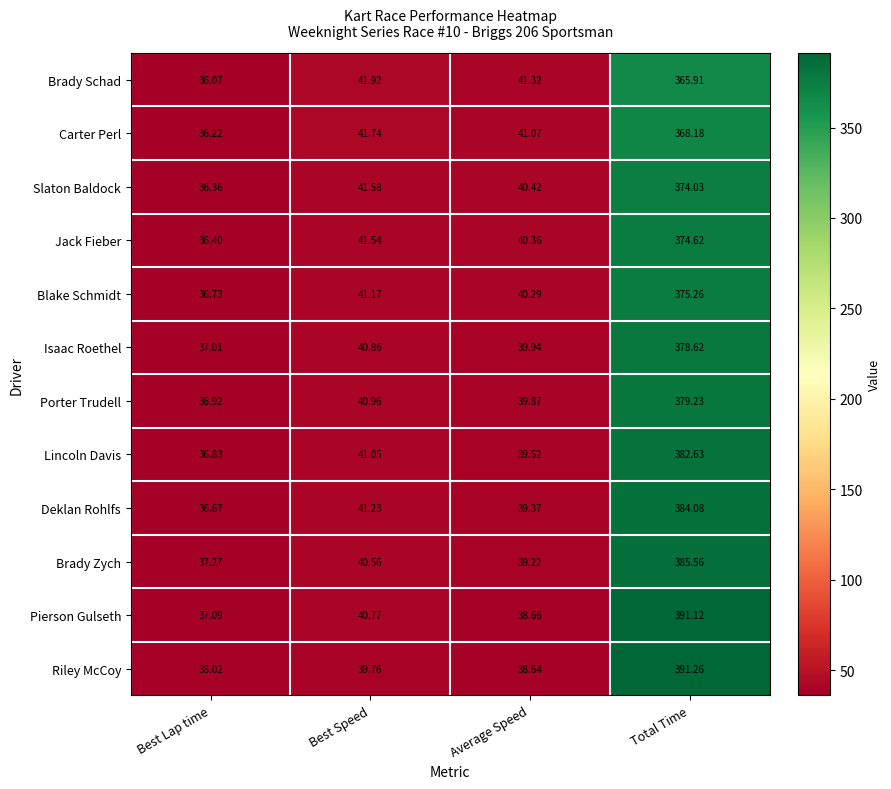

Which category has the highest value in the Brady Schad series?

Total Time